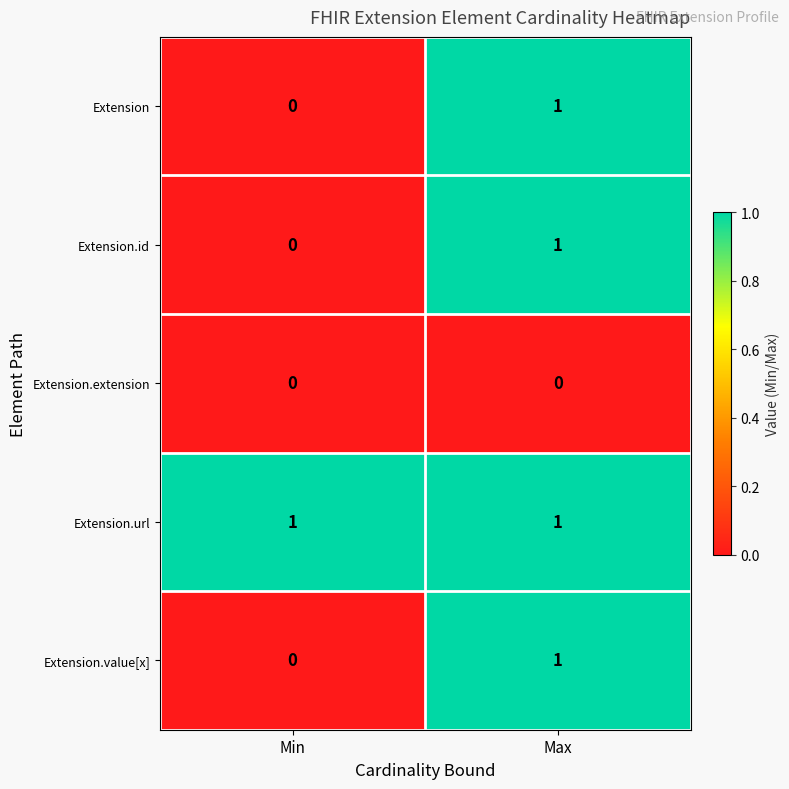

List the labels in order of Extension value, smallest first.

Min, Max